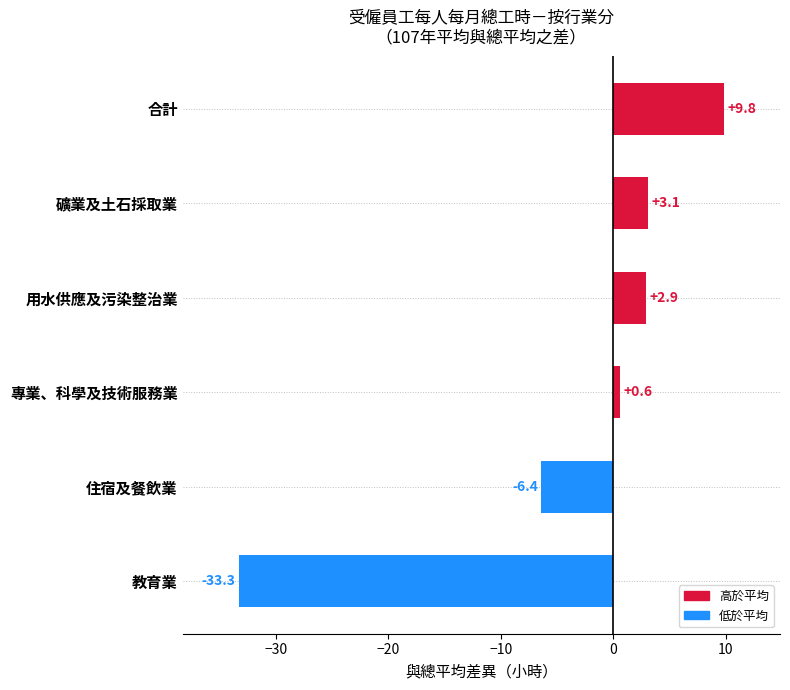

Are the bars horizontal?

Yes